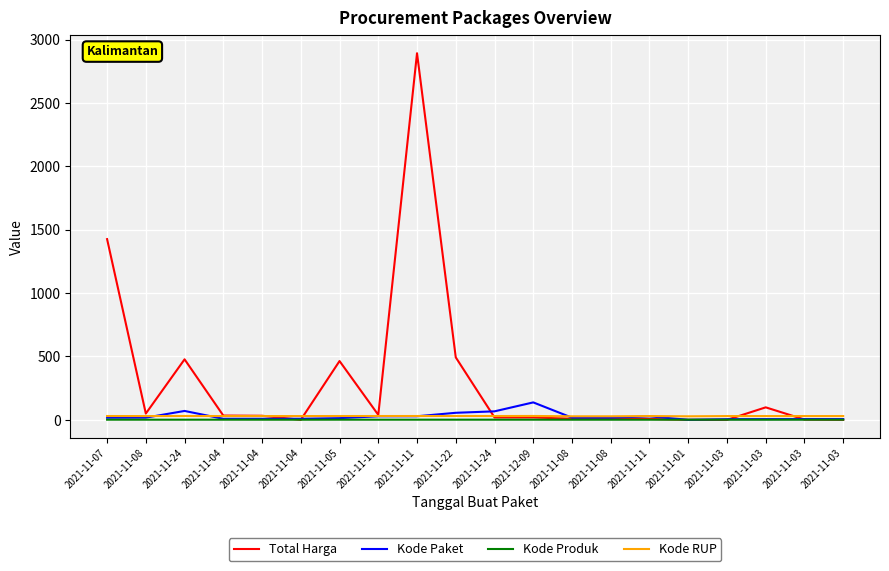

How many interior local valleys does the Kode RUP series have?

4